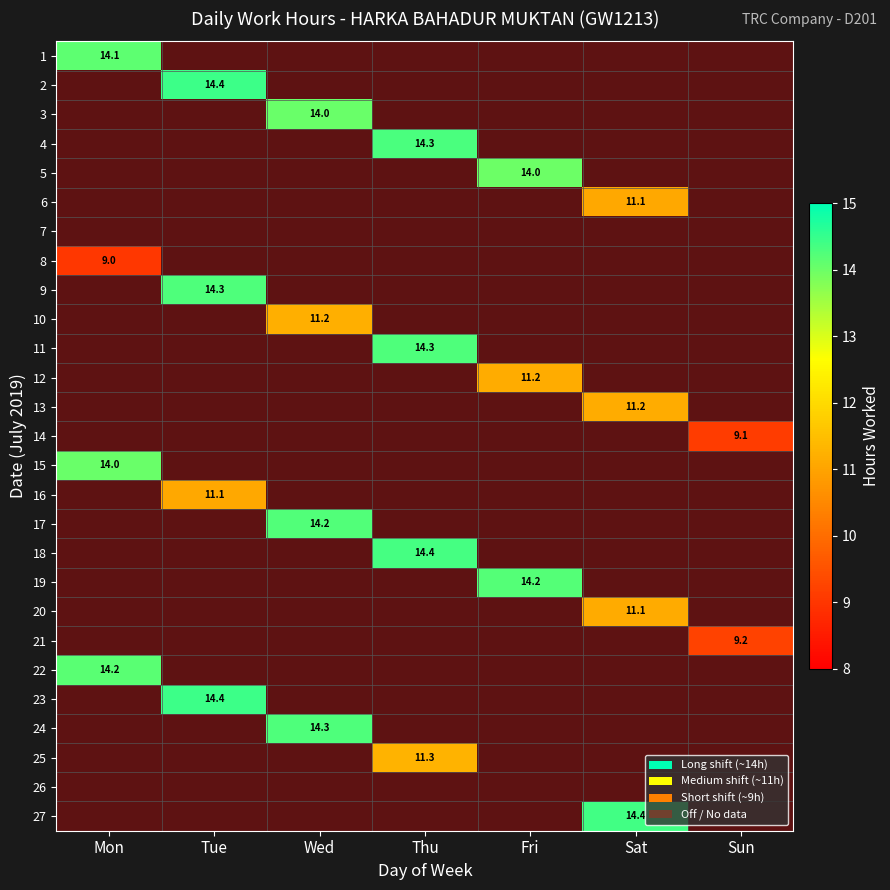

At how many categories does at least one series exceed 12?

6